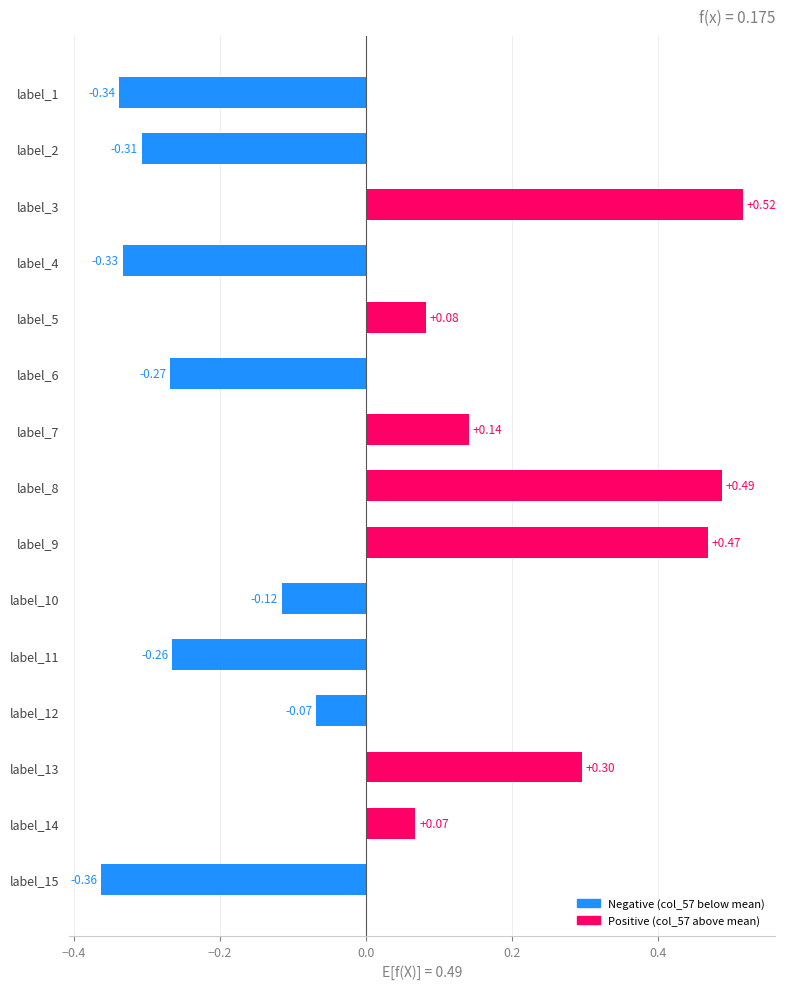

Rank the categories by value from lowest to highest.

label_15, label_1, label_4, label_2, label_6, label_11, label_10, label_12, label_14, label_5, label_7, label_13, label_9, label_8, label_3